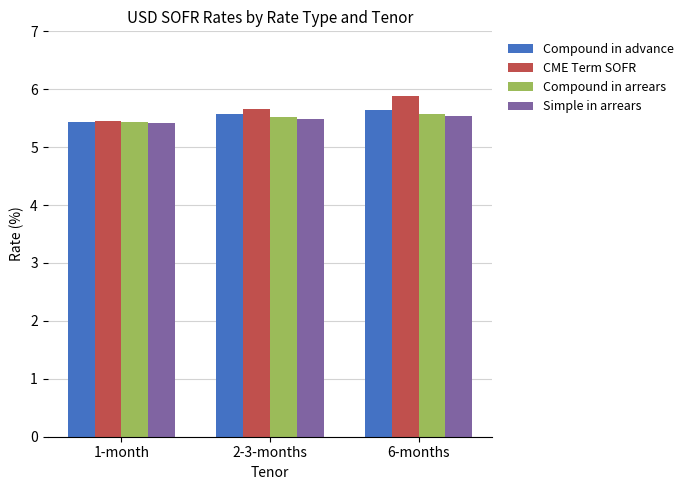

What is the spread (max minus min) of values at 2-3-months?

0.2